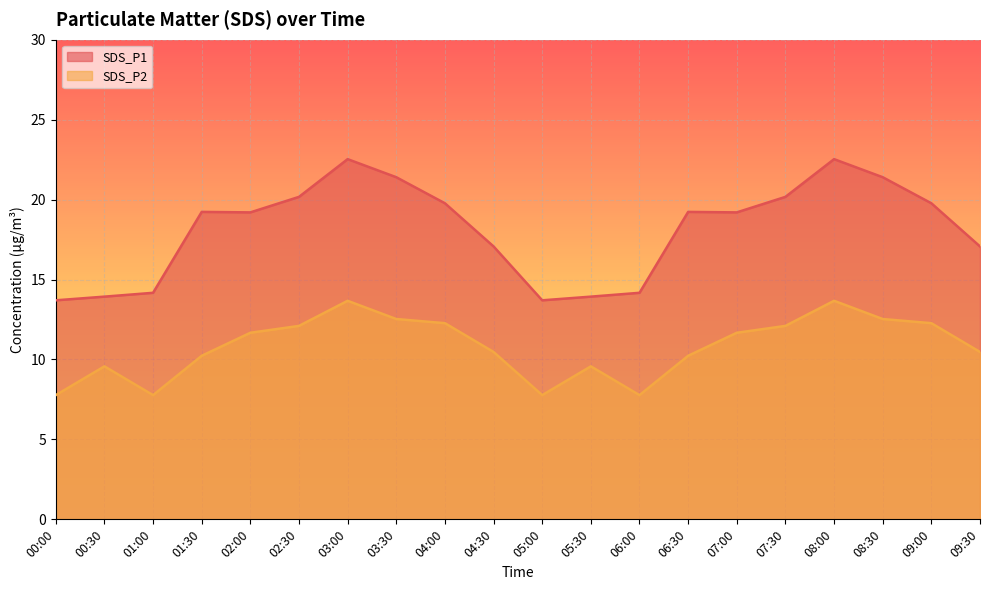

The SDS_P1 series shows 22.5 at 03:00. True or false?

True